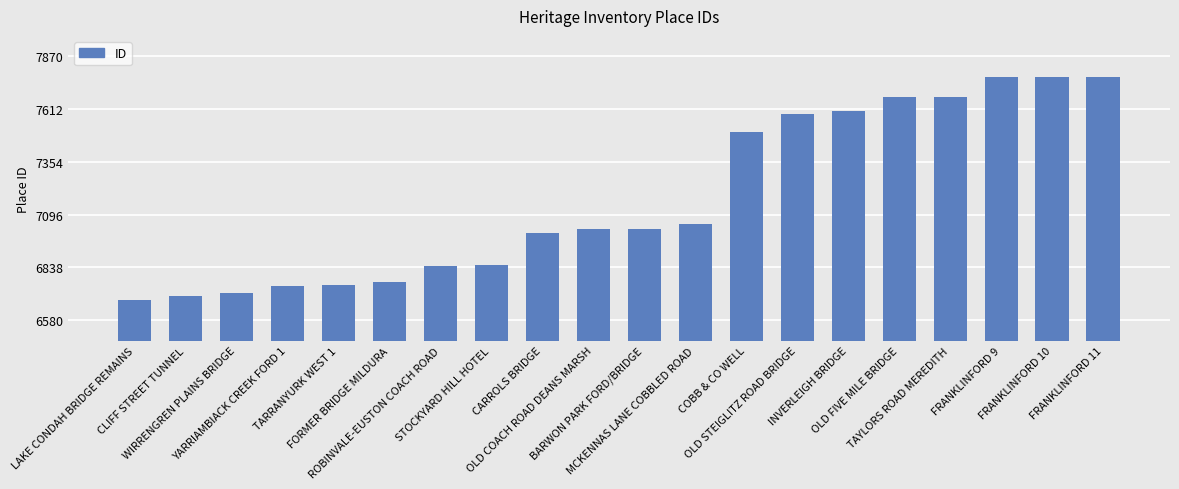

What is the difference between the maximum and minimum values?

1090